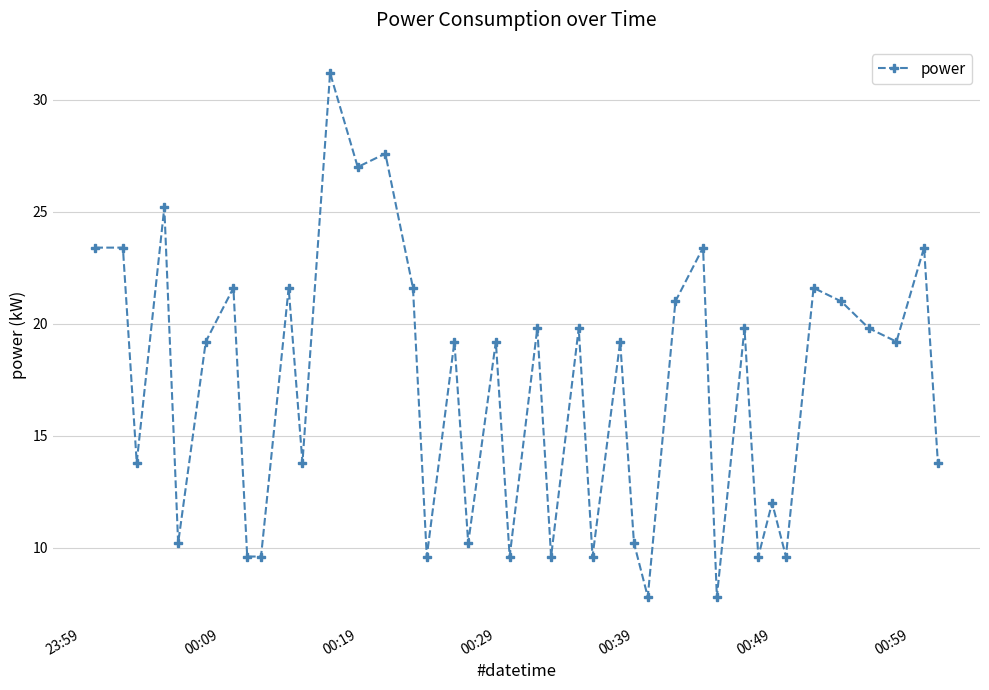

How many lines are shown in the chart?

1